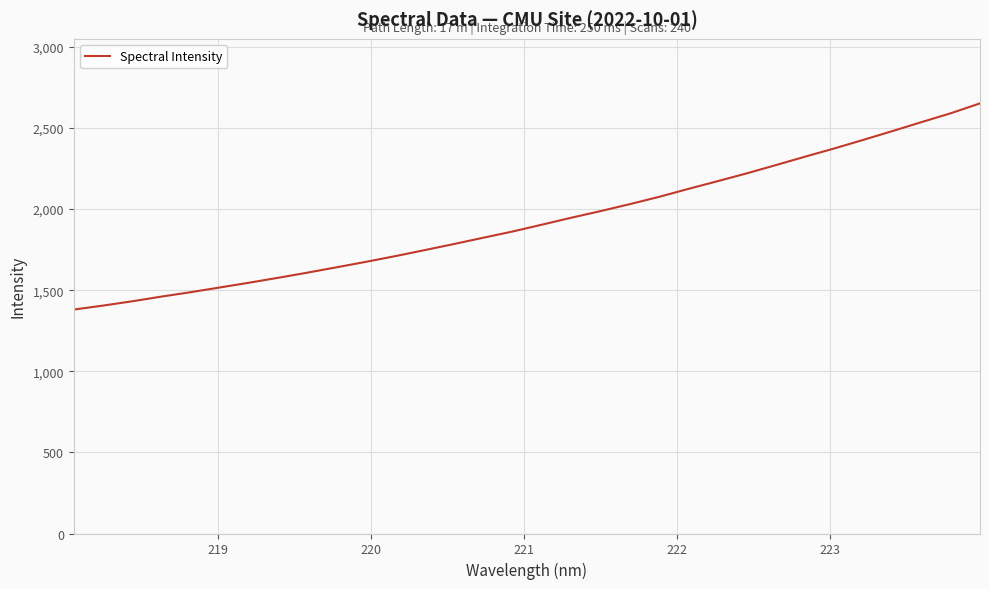

What is the difference between the maximum and minimum values?

1271.1